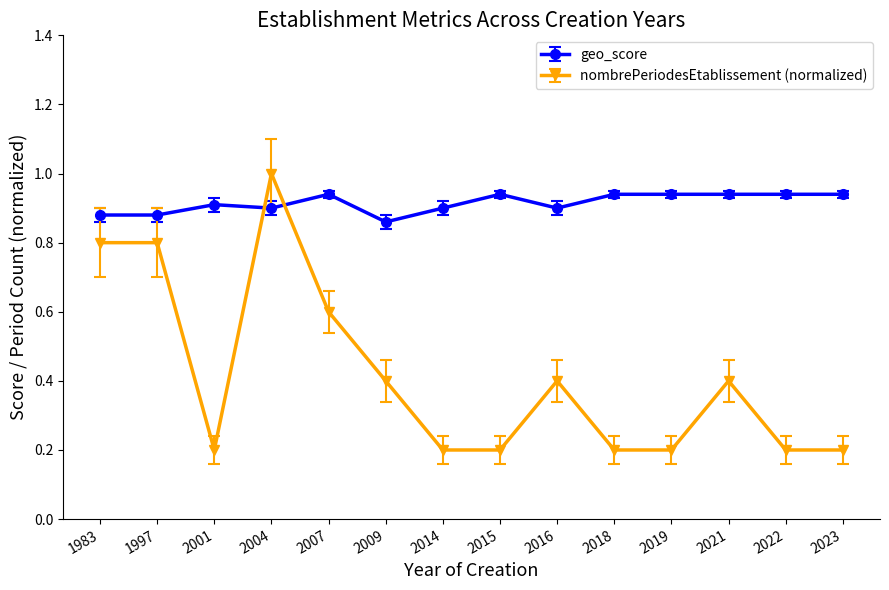

Where is the first local minimum for nombrePeriodesEtablissement (normalized)?

2001